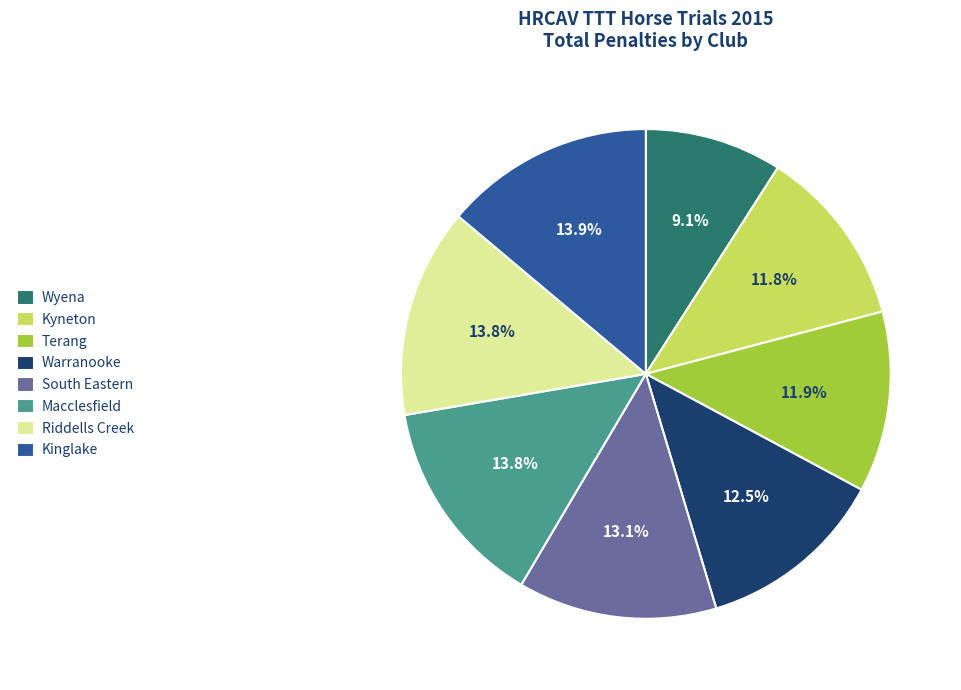

Which category has the smallest portion of the pie?

Wyena